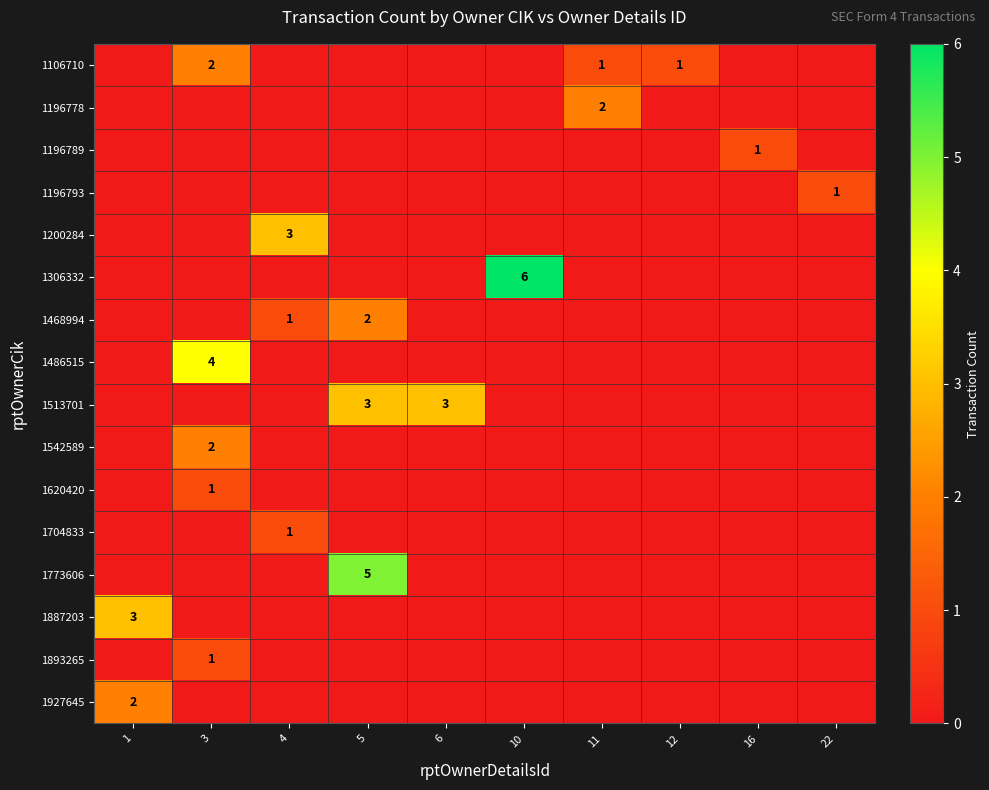

Which series changed the most between 3 and 11?

1486515